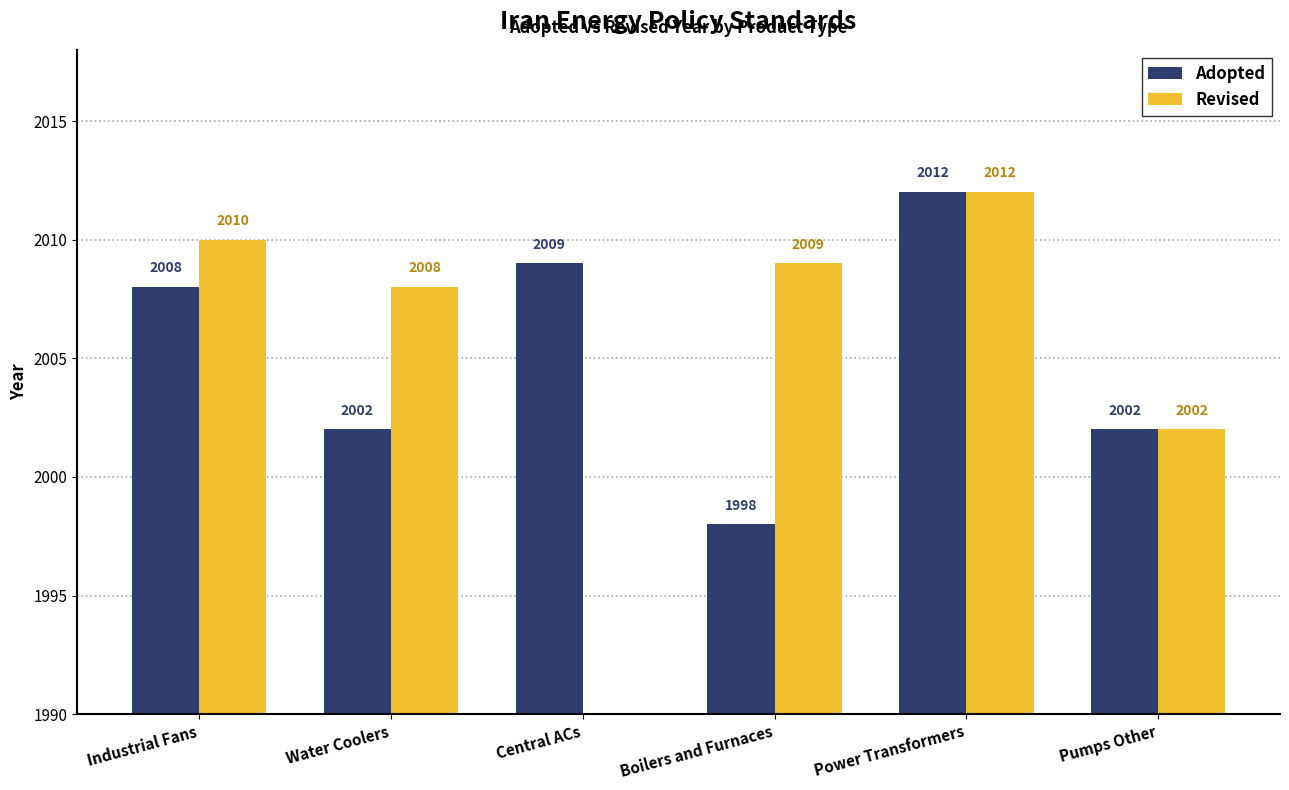

At how many categories does at least one series exceed 1802?

6